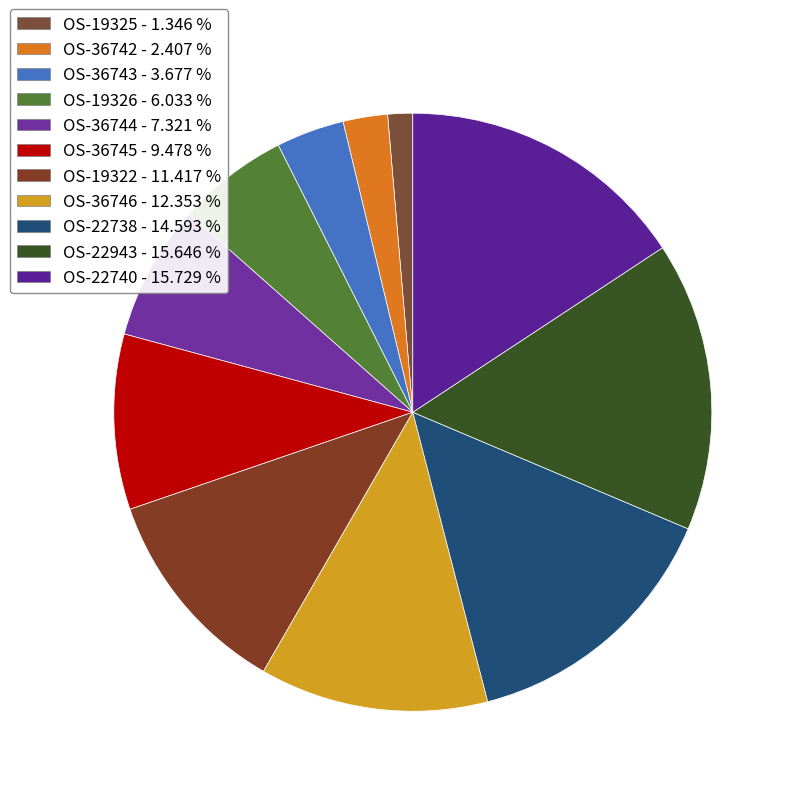

How many slices are in this pie chart?

11